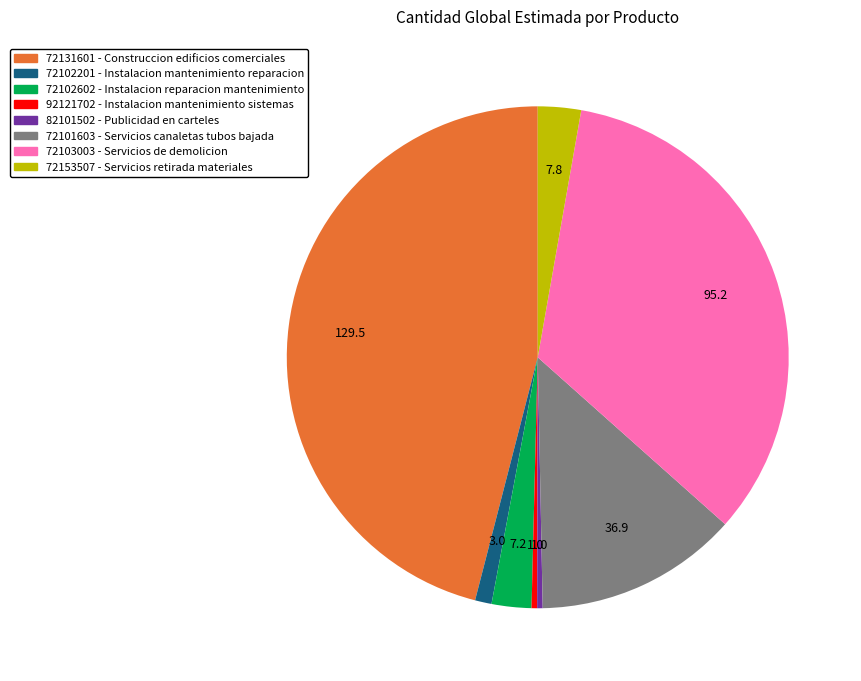

Which category has the biggest portion of the pie?

72131601